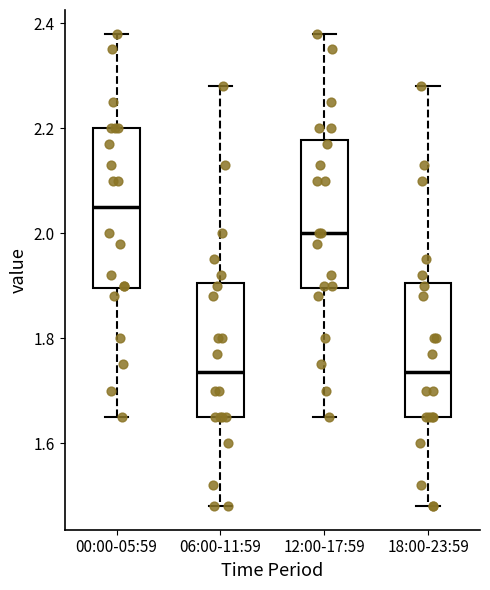

Reading left to right, transcribe this box plot: for each box, give where its median line is, the range the box spans, and where its two whiskers end, as read against the y-axis. The values are not printed on the chart, so give them approximately, as read against the axis.

00:00-05:59: median 2.06, box 1.90 to 2.20, whiskers 1.66 to 2.38
06:00-11:59: median 1.74, box 1.66 to 1.90, whiskers 1.48 to 2.28
12:00-17:59: median 2.00, box 1.90 to 2.18, whiskers 1.66 to 2.38
18:00-23:59: median 1.74, box 1.66 to 1.90, whiskers 1.48 to 2.28